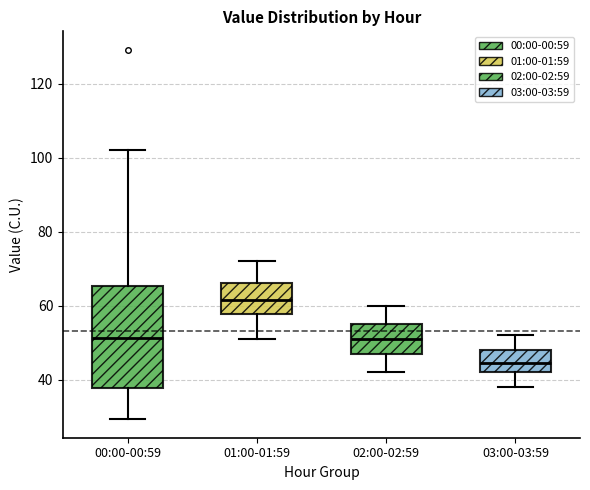

Which box's median line is the lowest?

03:00-03:59